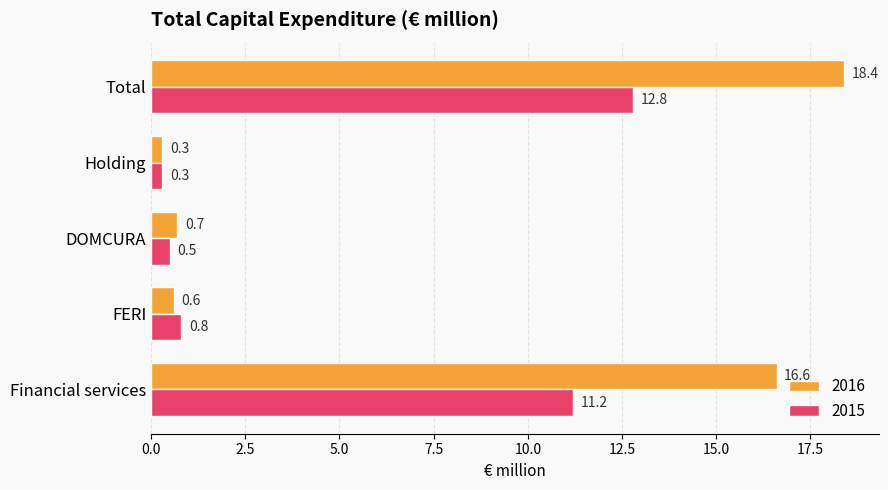

True or false: 2016 has a value of 28.4 at Total.

False